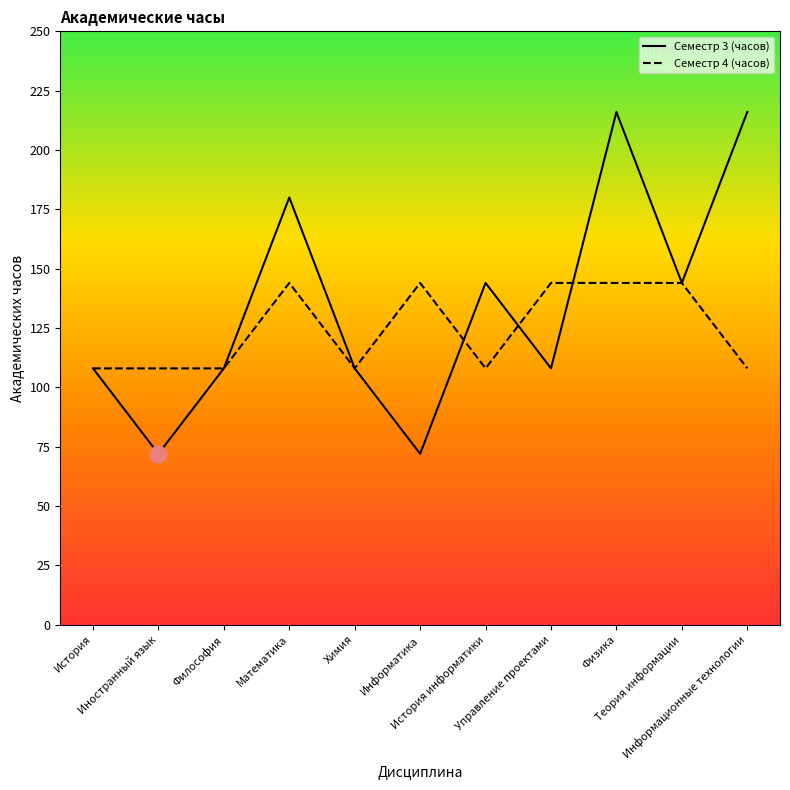

Count the number of data series in this chart.

2